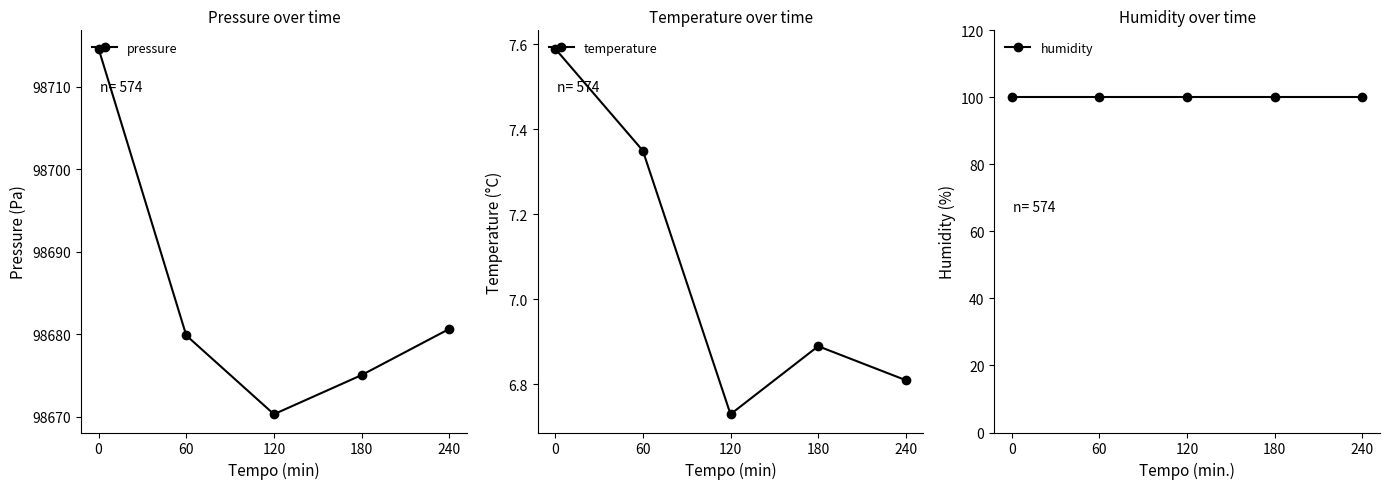

What is the value of the temperature point at the 1st from the left?

7.6